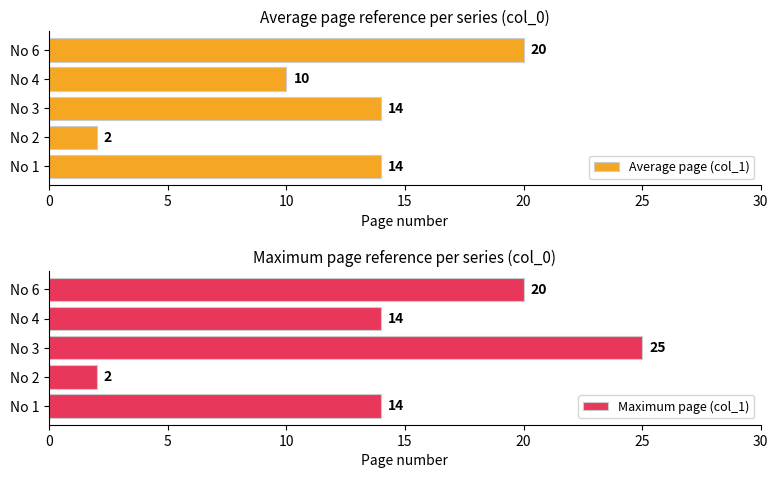

Does the chart contain stacked bars?

No